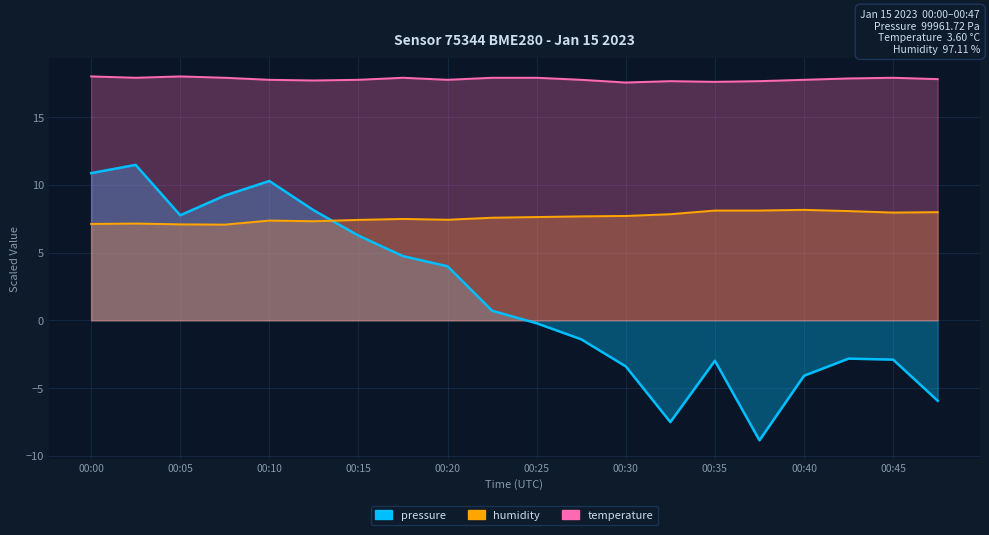

How many lines are shown in the chart?

3